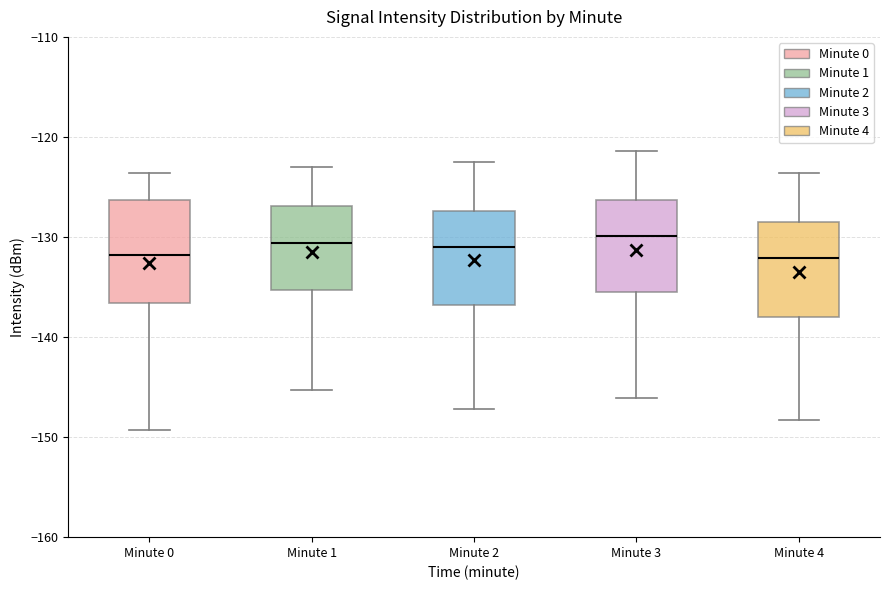

Reading left to right, read every box against the y-axis: the position of its median line, the range the box covers, and the ends of its whiskers. The values are not printed on the chart, so give them approximately, as read against the axis.

Minute 0: median -132, box -137 to -126, whiskers -149 to -124
Minute 1: median -131, box -135 to -127, whiskers -145 to -123
Minute 2: median -131, box -137 to -127, whiskers -147 to -122
Minute 3: median -130, box -135 to -126, whiskers -146 to -121
Minute 4: median -132, box -138 to -128, whiskers -148 to -124